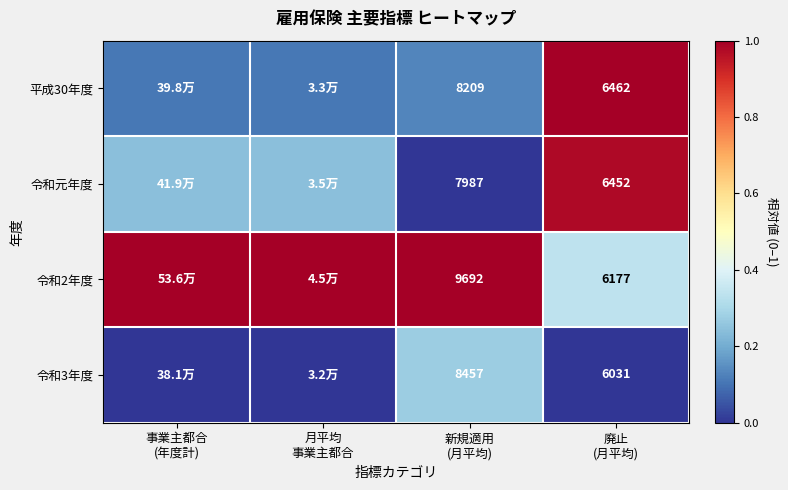

Count the number of categories in the chart.

4